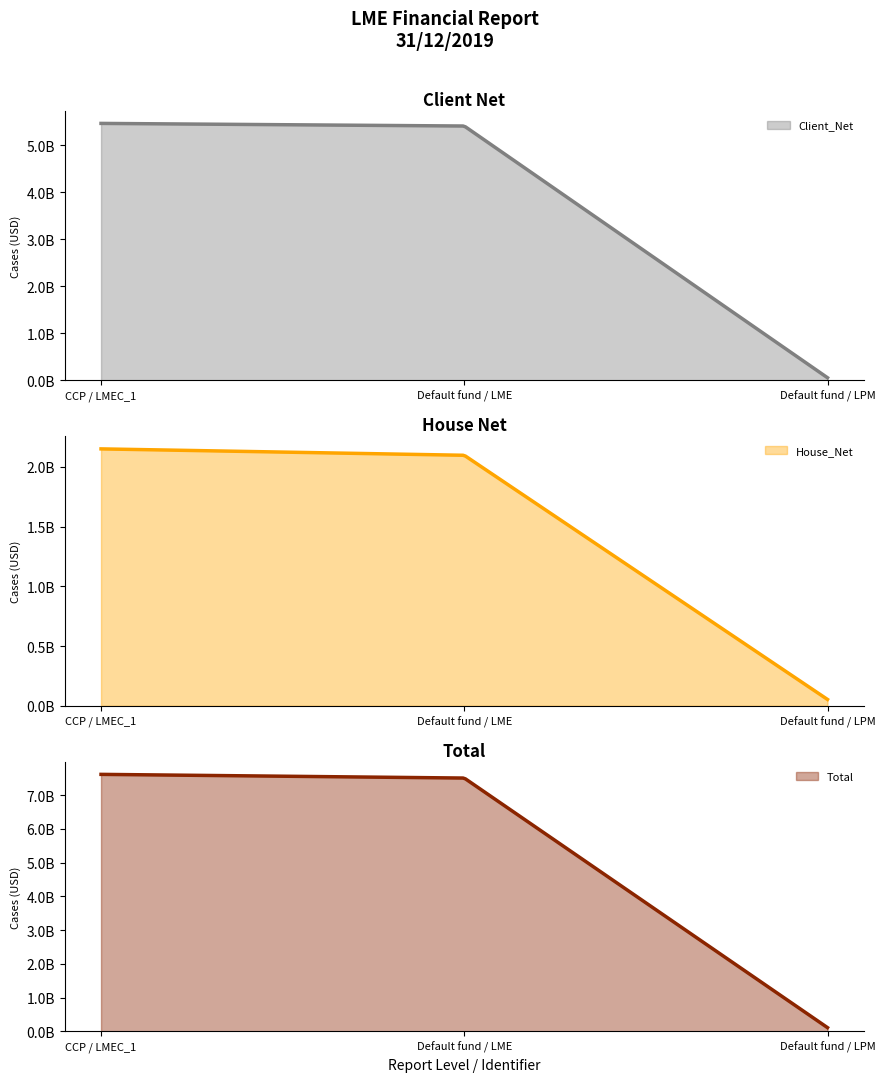

How many categories are shown in the chart?

3